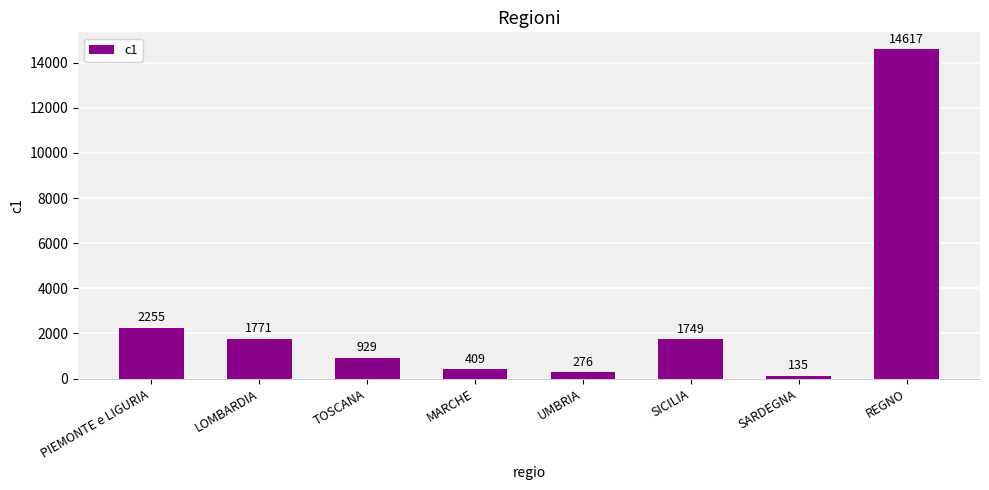

Reading right to left, extract all data points from this chart.

REGNO=14617	SARDEGNA=135	SICILIA=1749	UMBRIA=276	MARCHE=409	TOSCANA=929	LOMBARDIA=1771	PIEMONTE e LIGURIA=2255